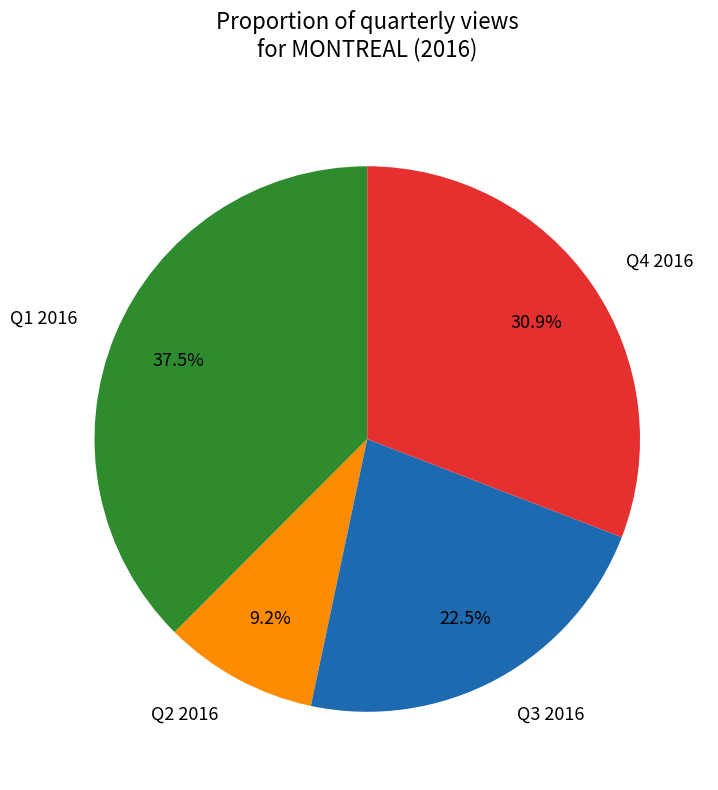

What percentage do Q3 2016 and Q4 2016 together represent?

53.3%